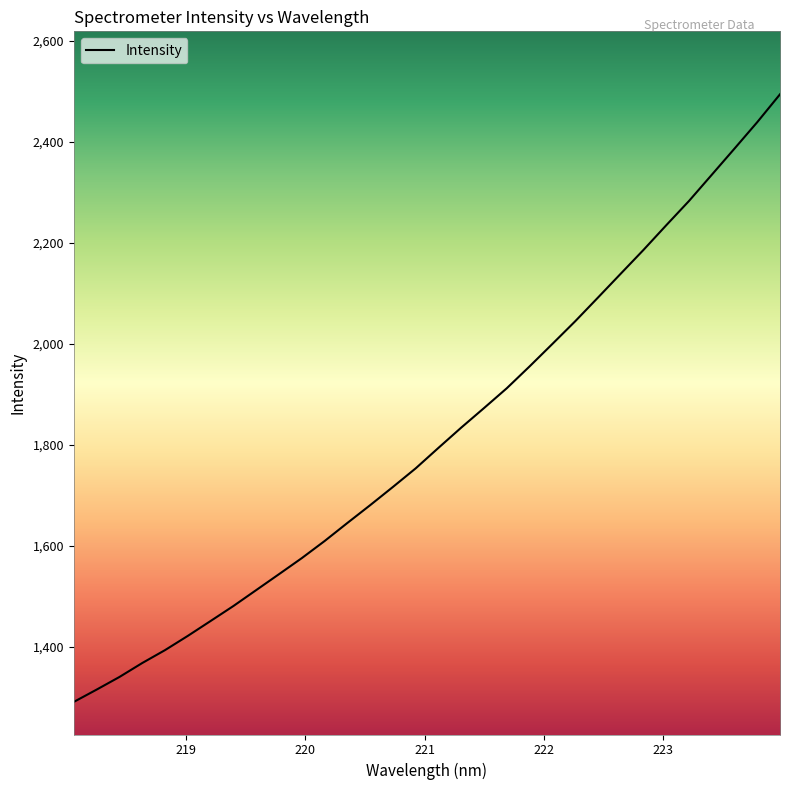

What is the difference between the maximum and minimum values?

1203.3